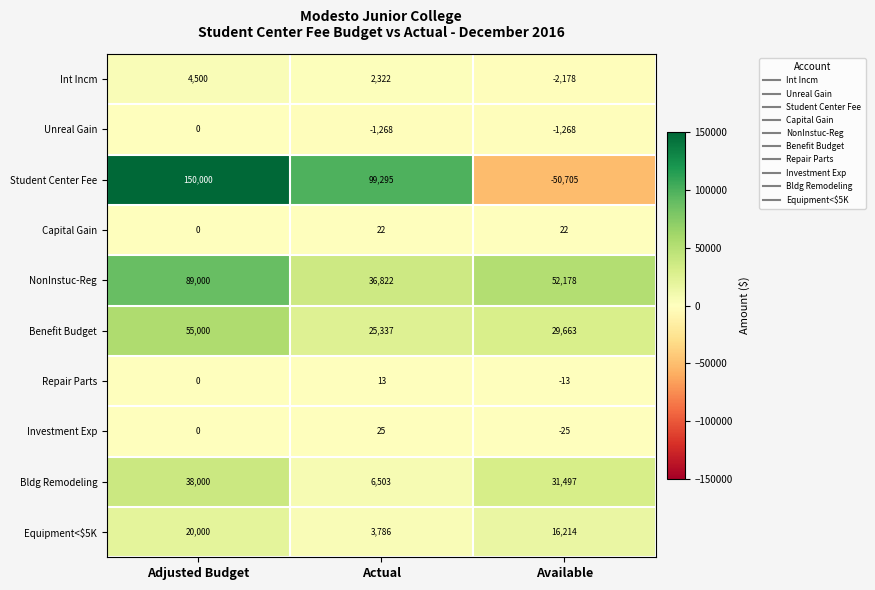

Reading left to right, transcribe all the data shown in this chart.

Int Incm: 4500	2322	-2178
Unreal Gain: 0	-1268	-1268
Student Center Fee: 150000	99295	-50705
Capital Gain: 0	22	22
NonInstuc-Reg: 89000	36822	52178
Benefit Budget: 55000	25337	29663
Repair Parts: 0	13	-13
Investment Exp: 0	25	-25
Bldg Remodeling: 38000	6503	31497
Equipment<$5K: 20000	3786	16214